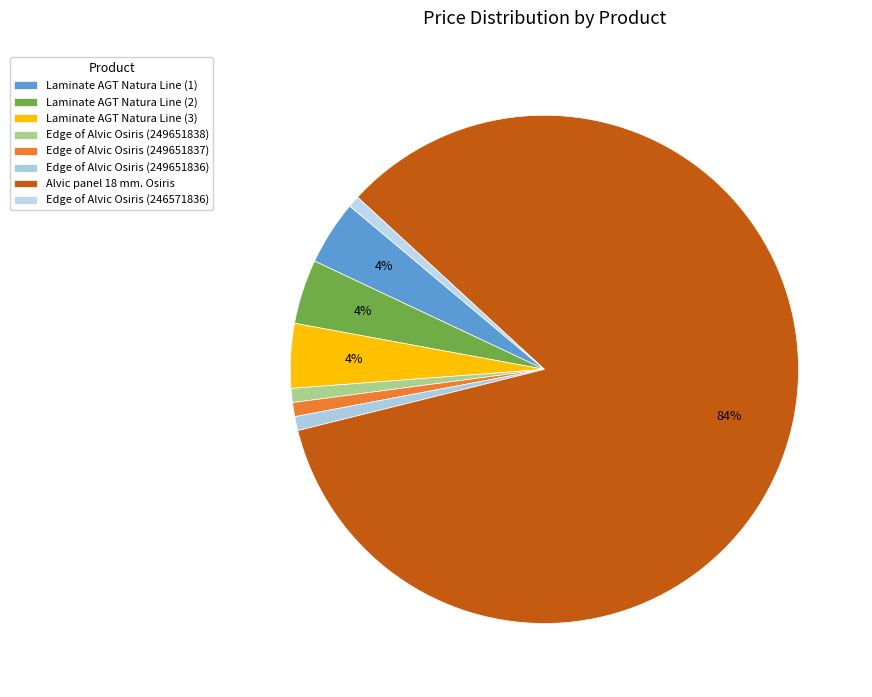

How many segments does this pie chart have?

8